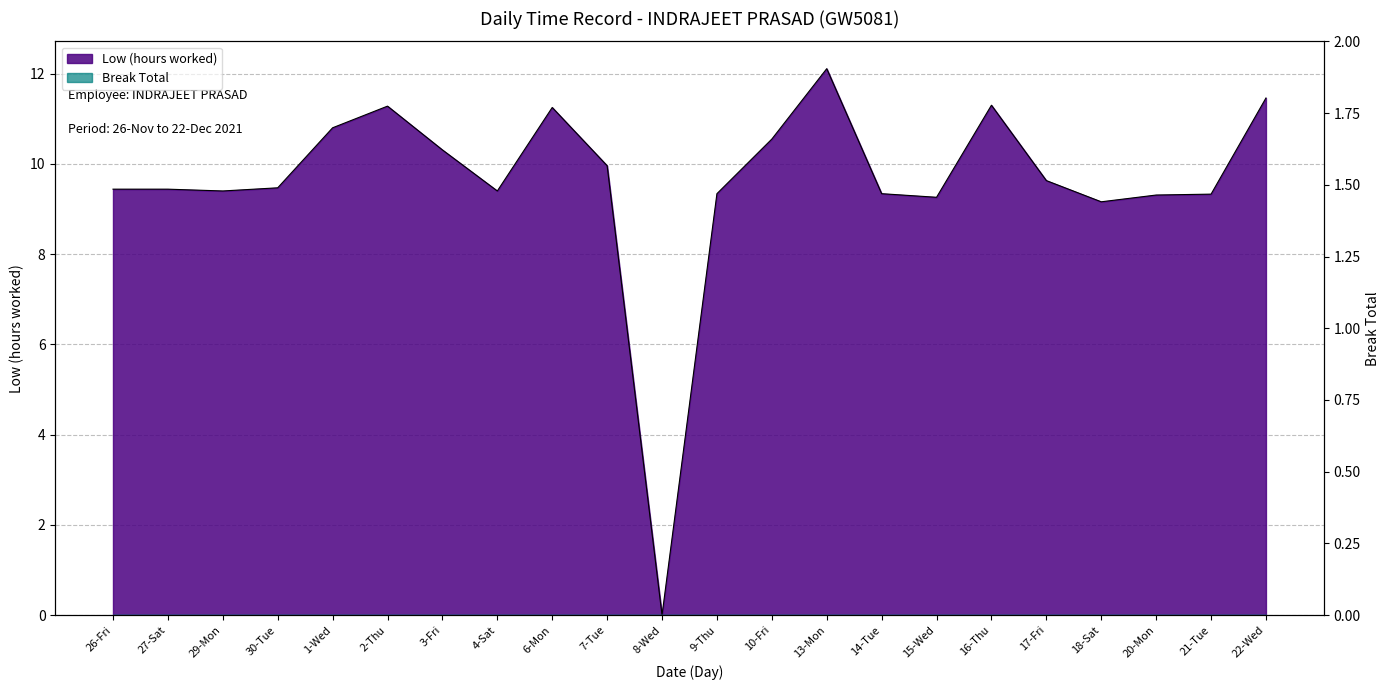

How many points are higher than both their immediate neighbors (excluding endpoints)?

4